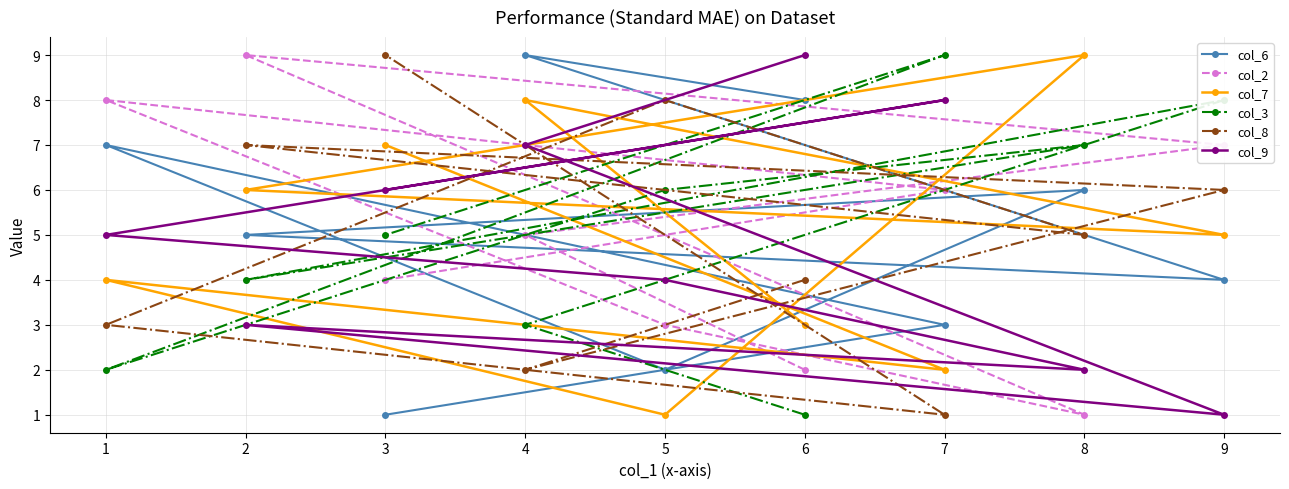

Which series ends up on top after the final intersection of col_9 and col_8?

col_8